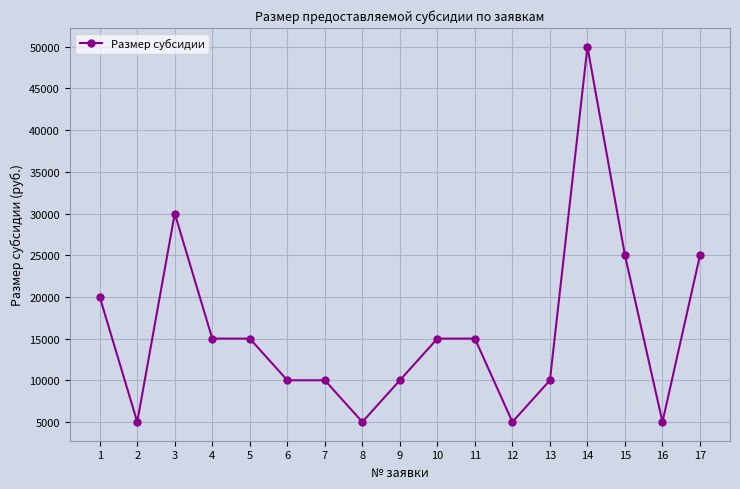

The value at 14 is 50000. True or false?

True